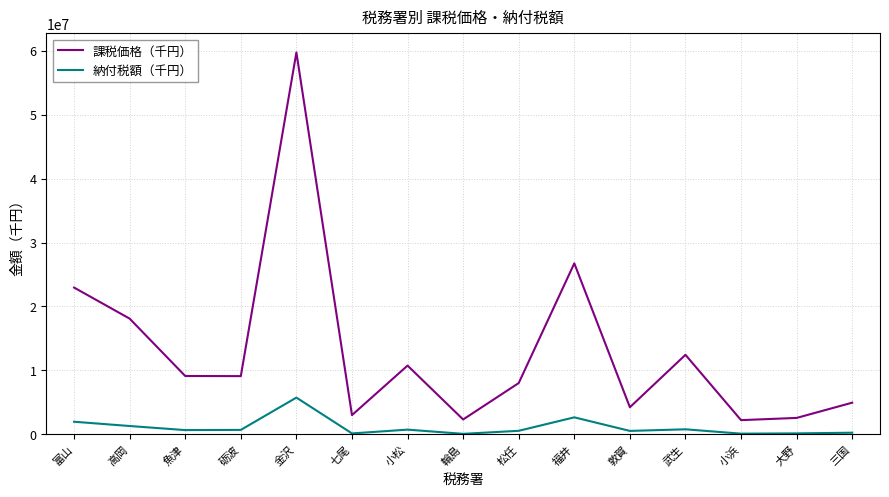

What is the maximum value shown in the chart?

59724681